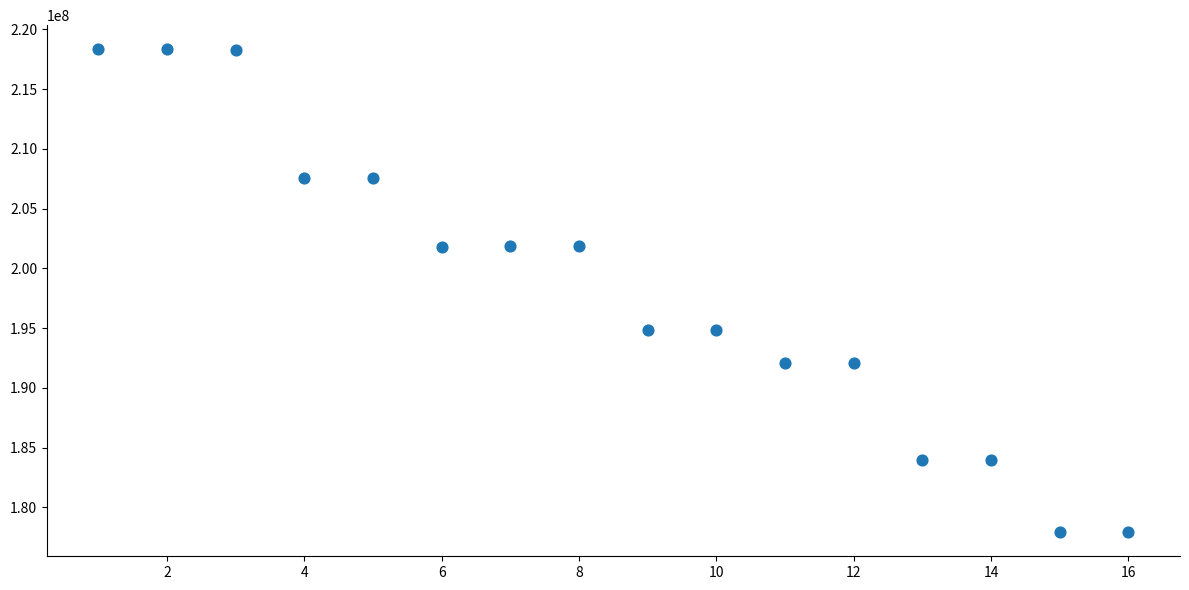

What is the range of Y values (max minus min)?

40416828